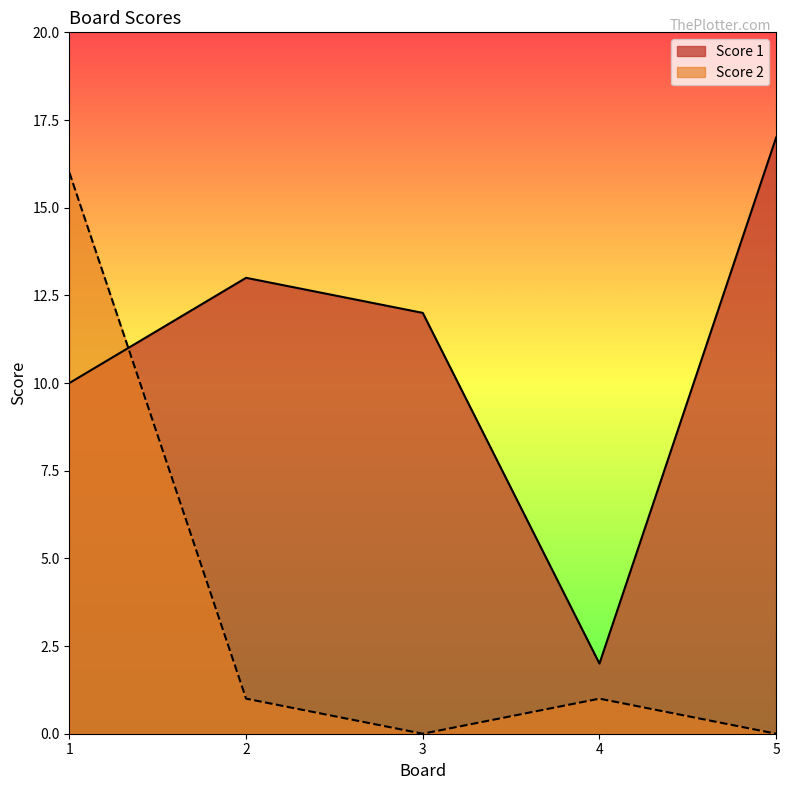

Does the chart have visible grid lines?

No